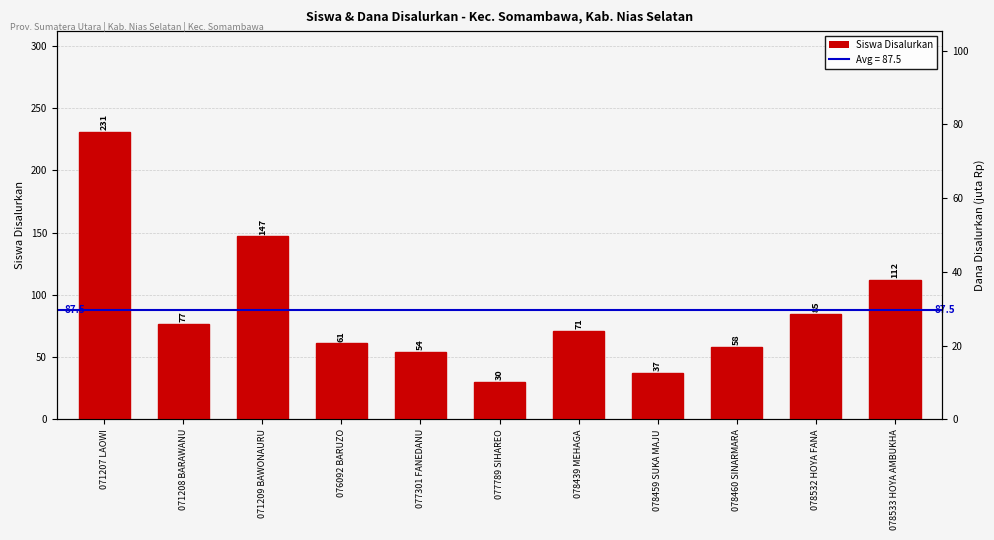

The Dana Disalurkan (jt) series shows 82.8 at 071209 BAWONAURU. True or false?

False